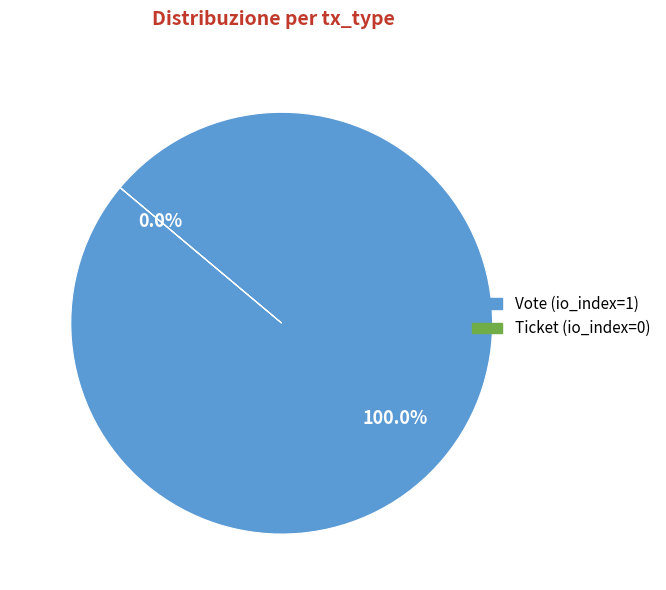

Is Vote (io_index=1) the majority of the pie?

Yes